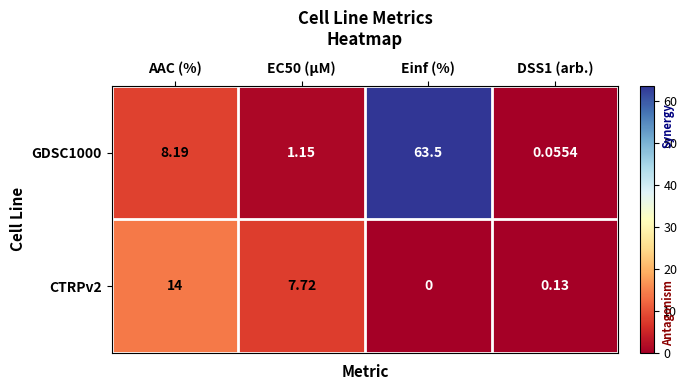

Which category has the highest value in the CTRPv2 series?

AAC (%)